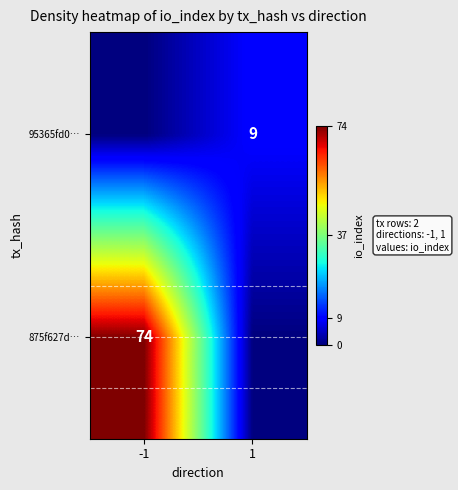

True or false: 875f627d… has a value of 74 at -1.

True